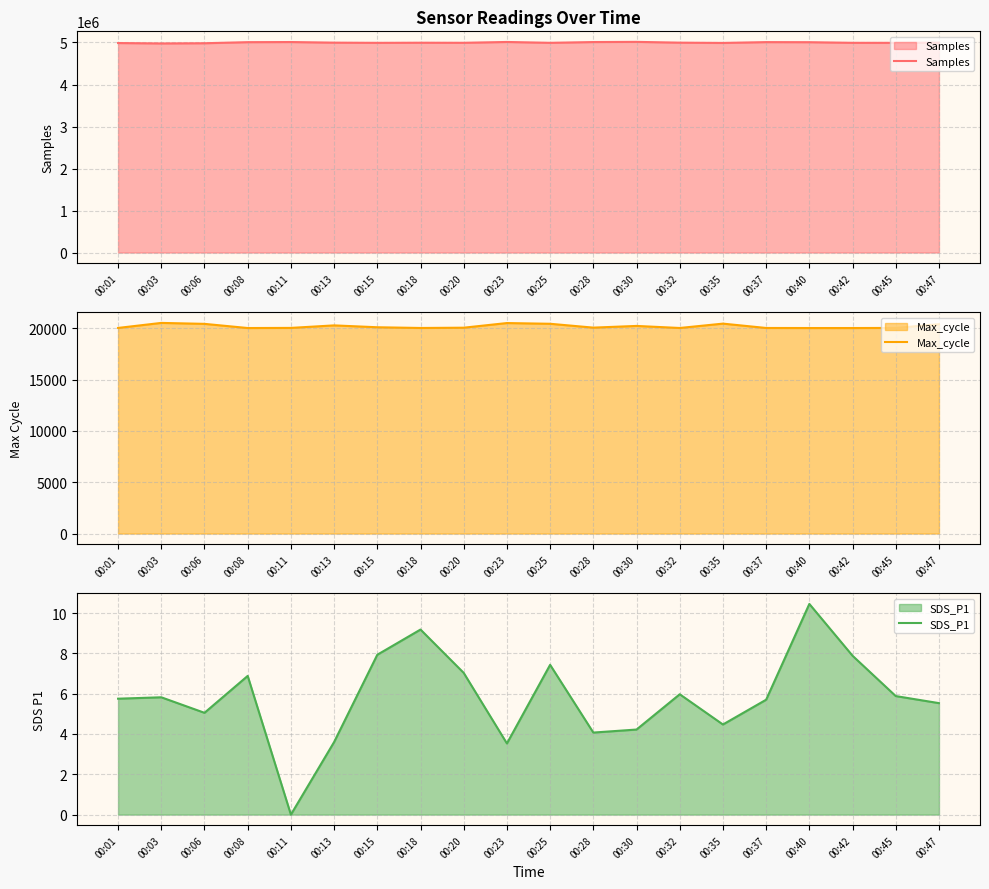

At which category does Max_cycle reach its first local peak?

00:03